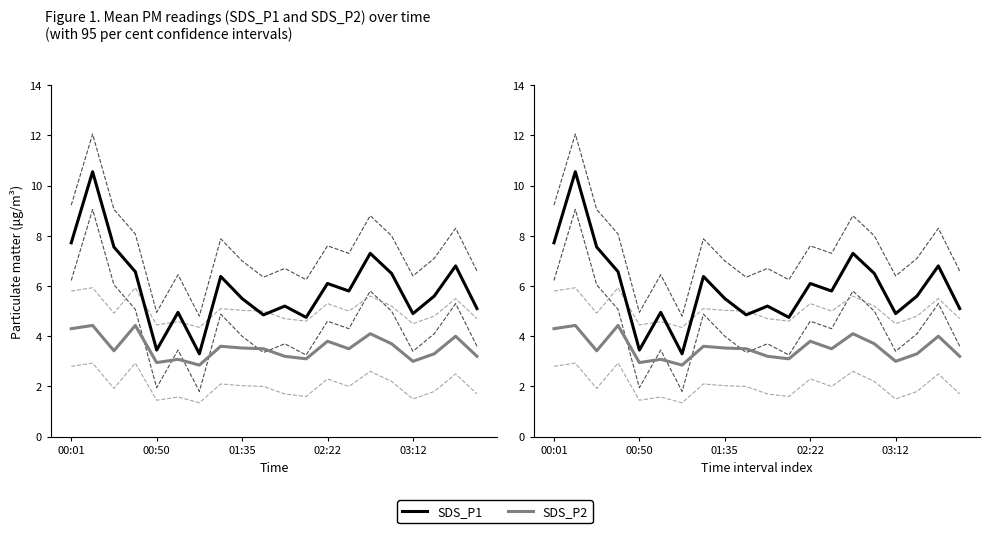

Which series has the largest total across all categories?

SDS_P1